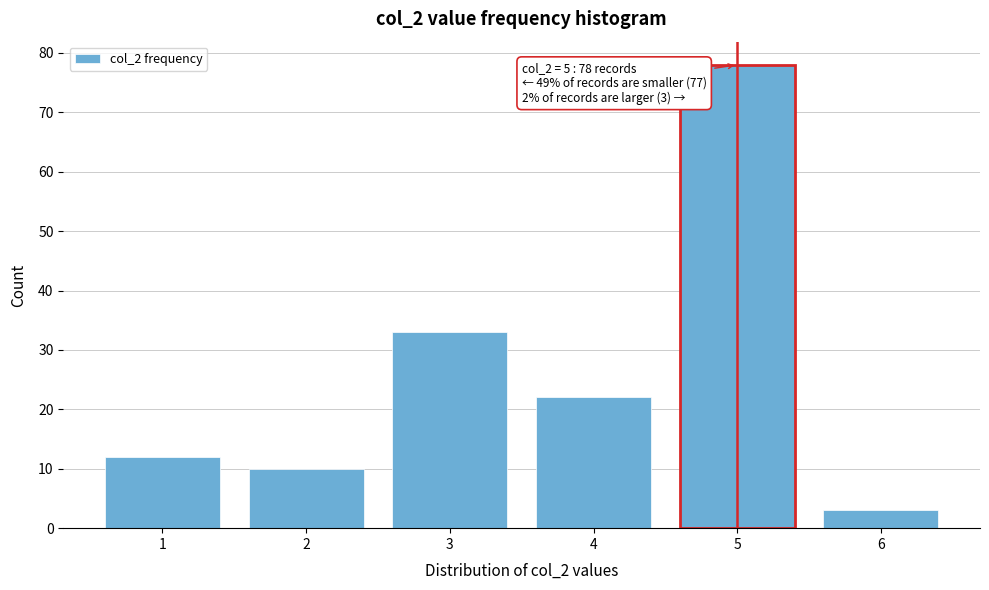

Reading left to right, transcribe all the data shown in this chart.

12	10	33	22	78	3